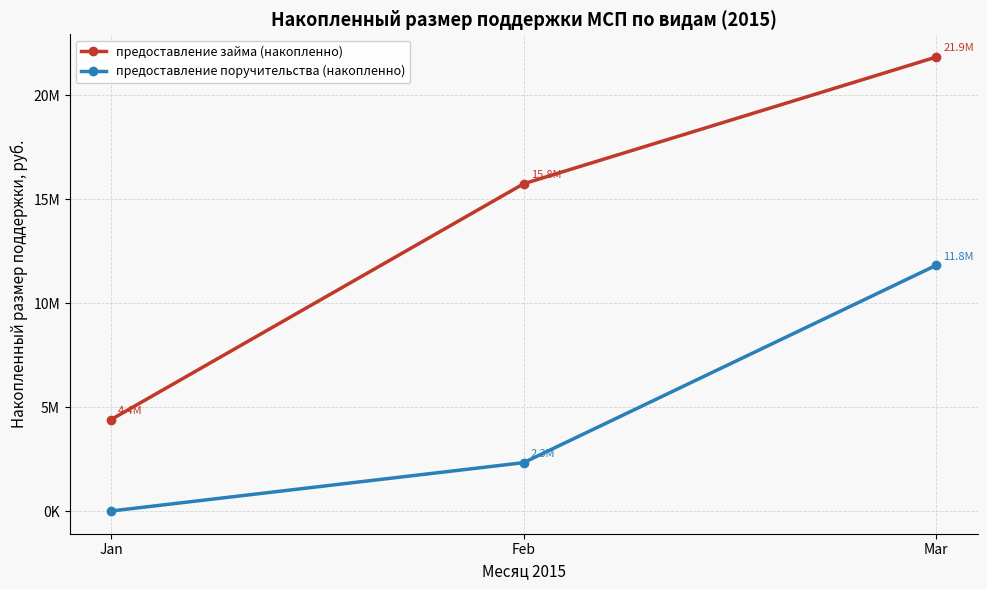

Is this an area chart (filled region under the line)?

No